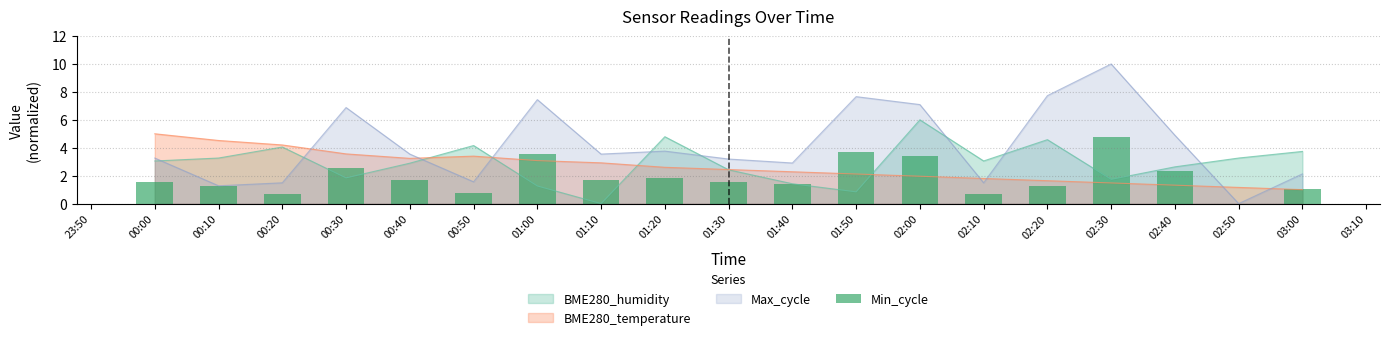

Which category has the highest value in the BME280_temperature series?

00:00